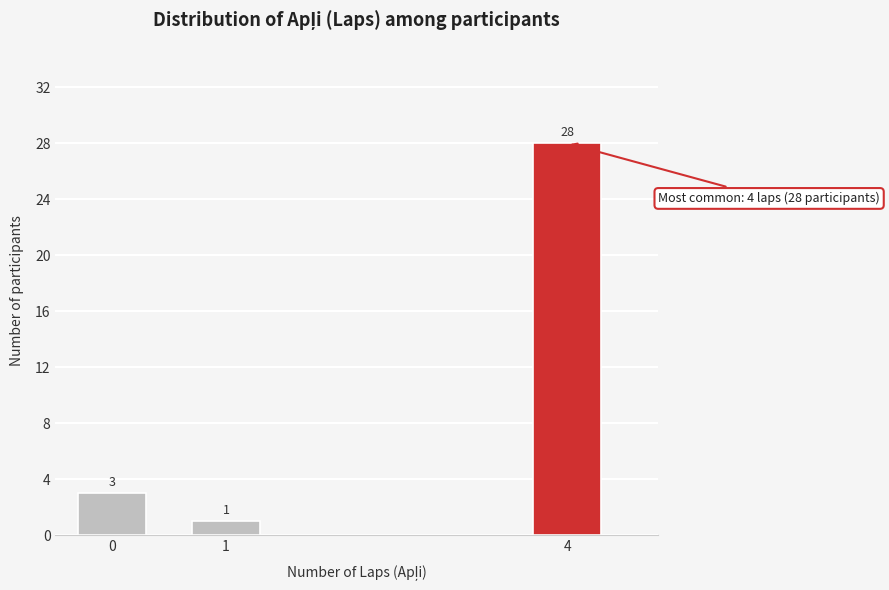

Reading left to right, what are all the values shown in this chart?

0=3	1=1	4=28